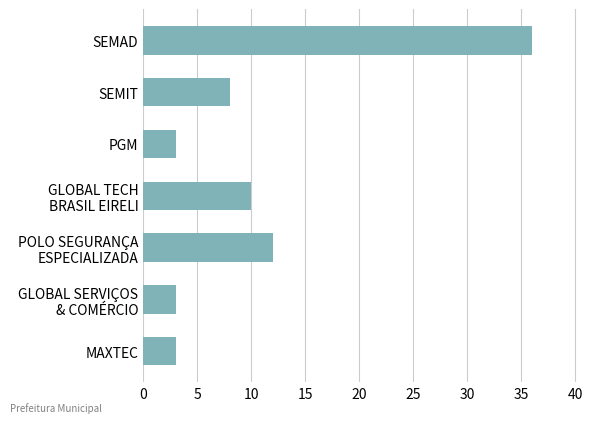

What is the value of the 4th bar from the top?

10